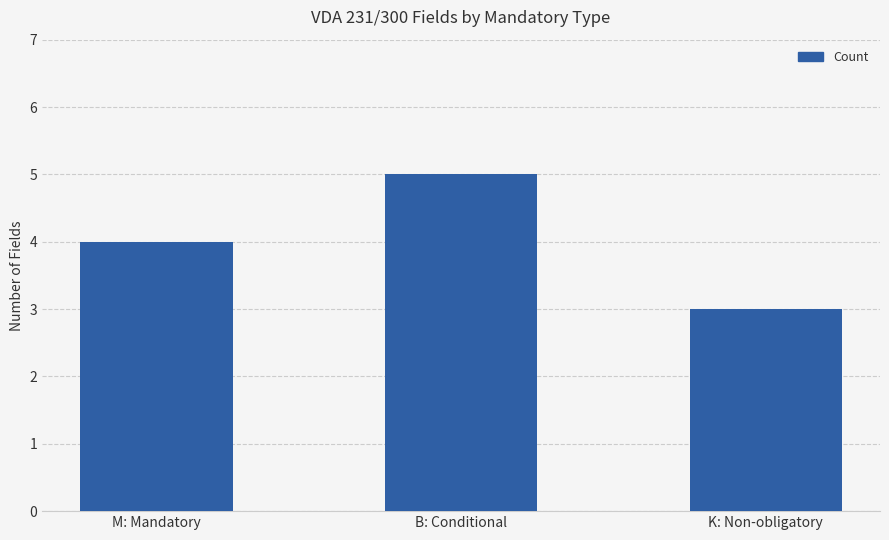

Count the number of data series in this chart.

1